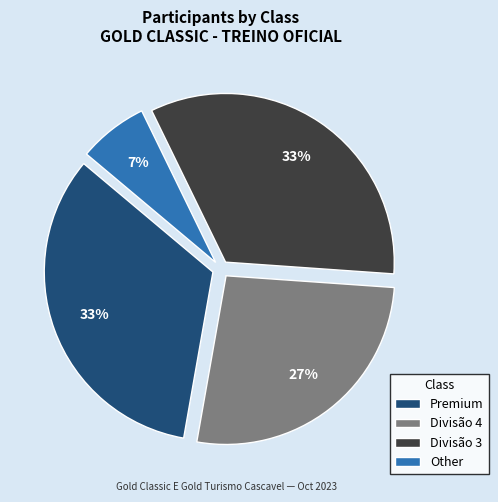

What percentage is the Premium slice, to the nearest percent?

33%